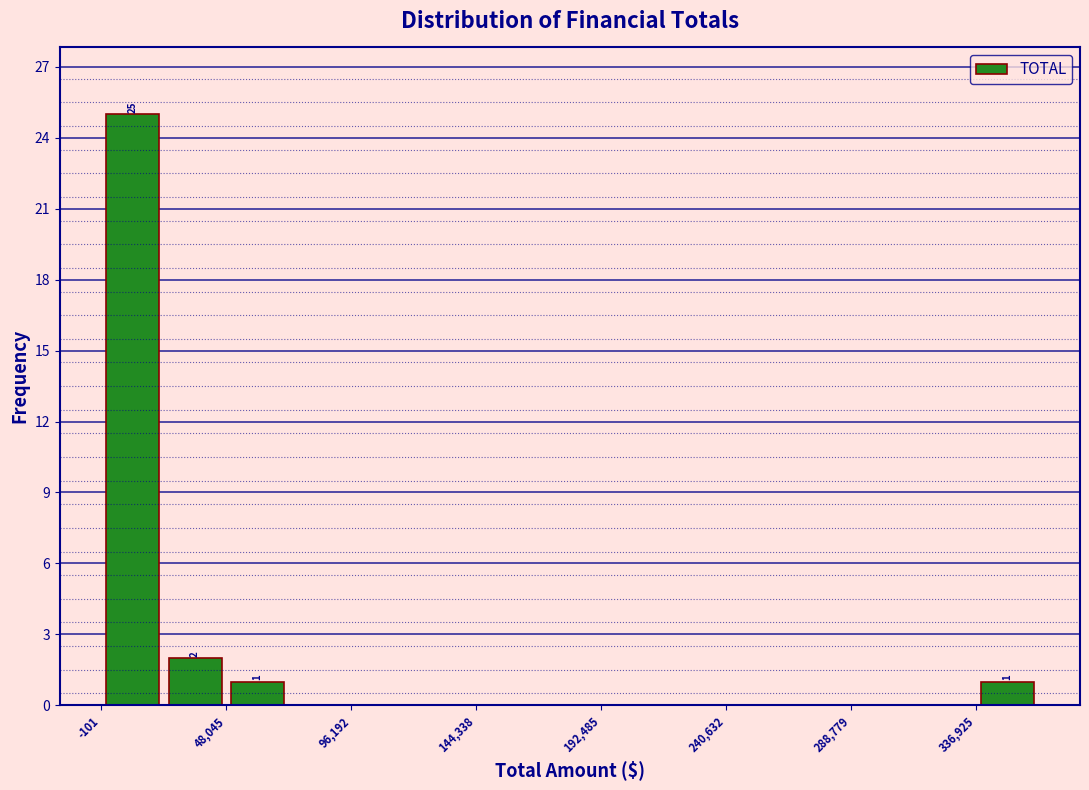

Over which range of the x-axis is the bar tallest?

0 to 25000